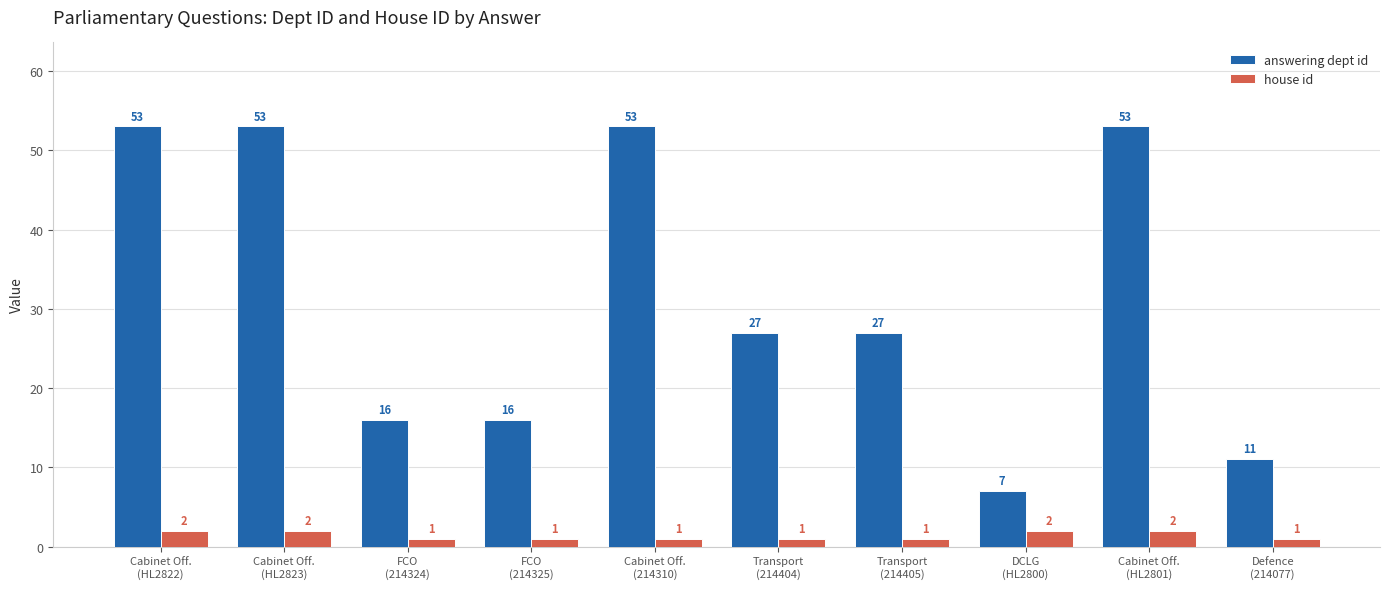

What is the average value of the answering dept id series?

32